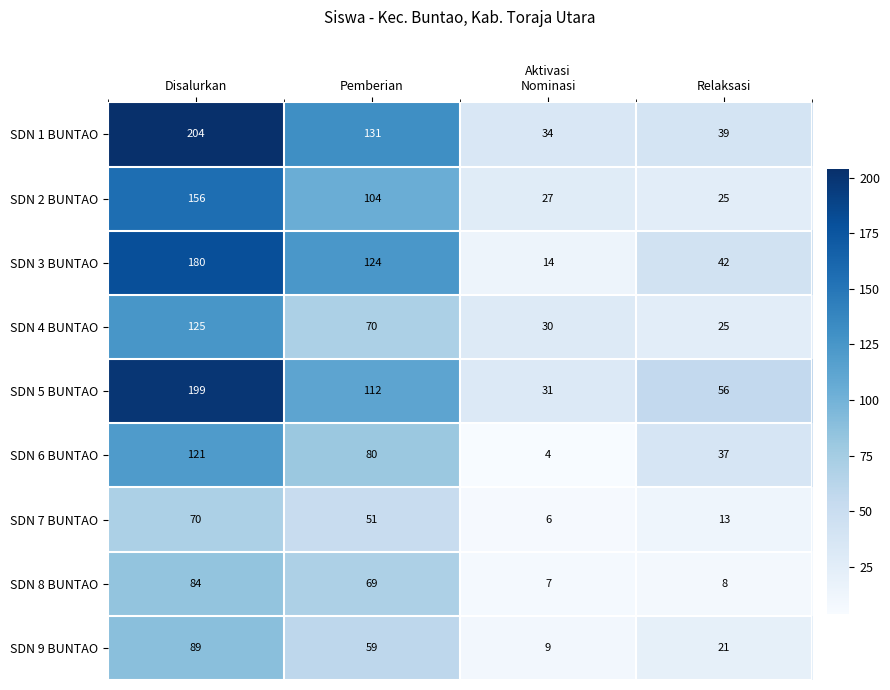

How many distinct data groups are displayed?

9